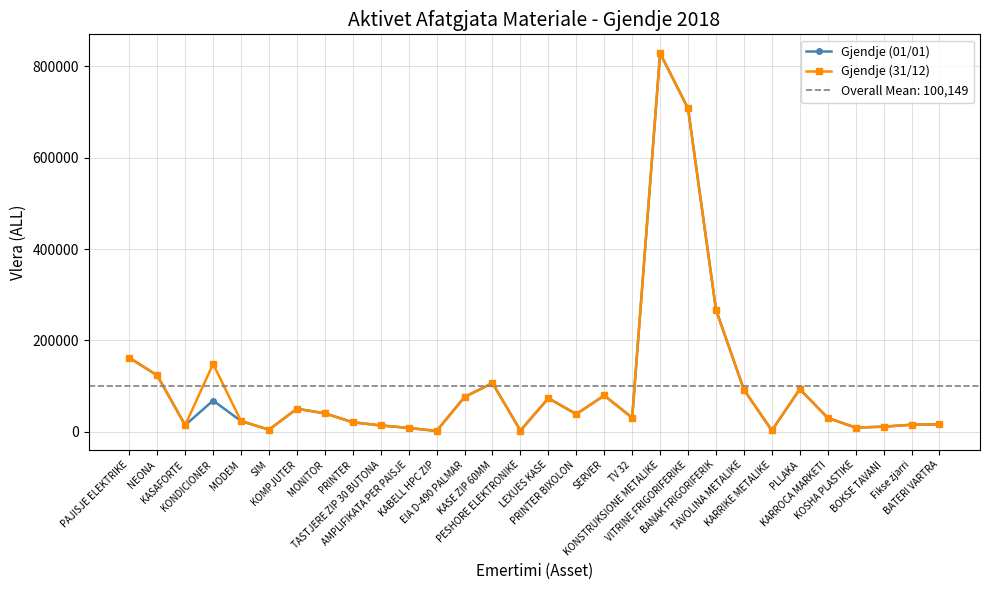

Rank the series by their average value, from highest to lowest.

Gjendje (31/12), Gjendje (01/01)